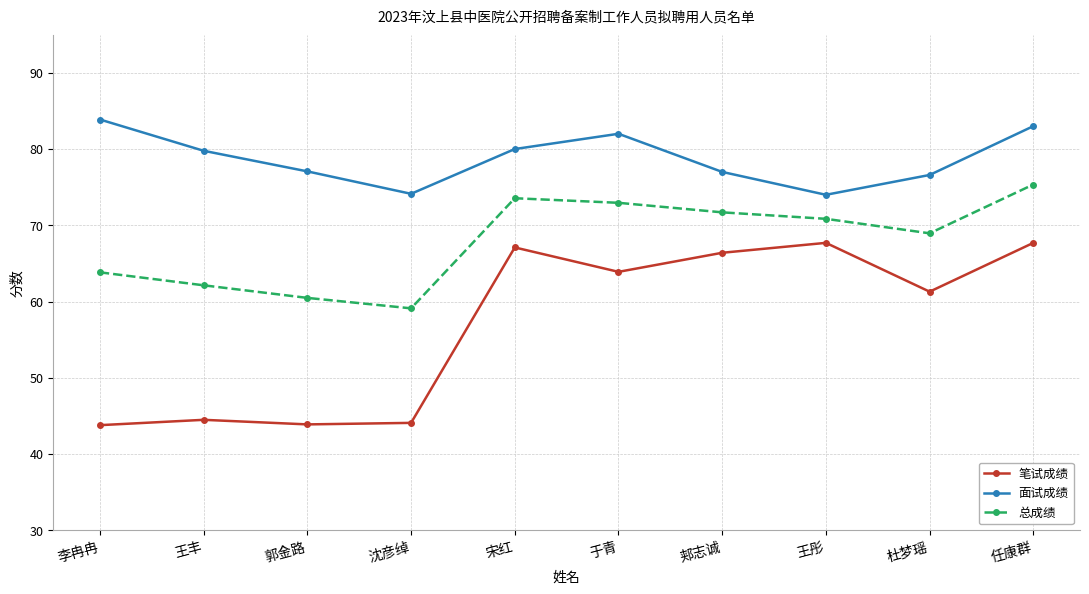

Rank the series at 于青 from highest to lowest value.

面试成绩, 总成绩, 笔试成绩